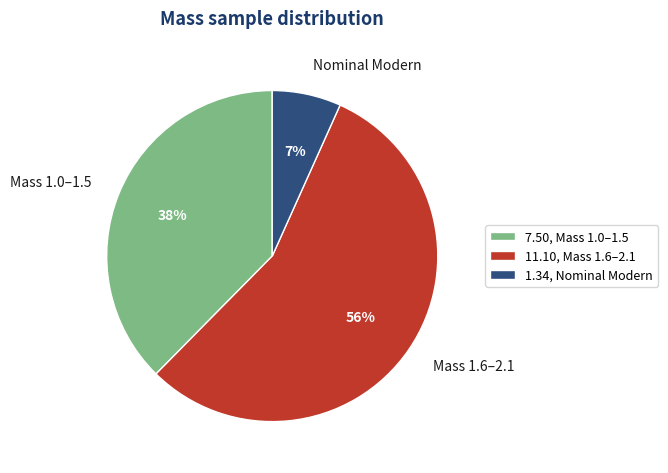

Is there a majority slice in this chart?

Yes